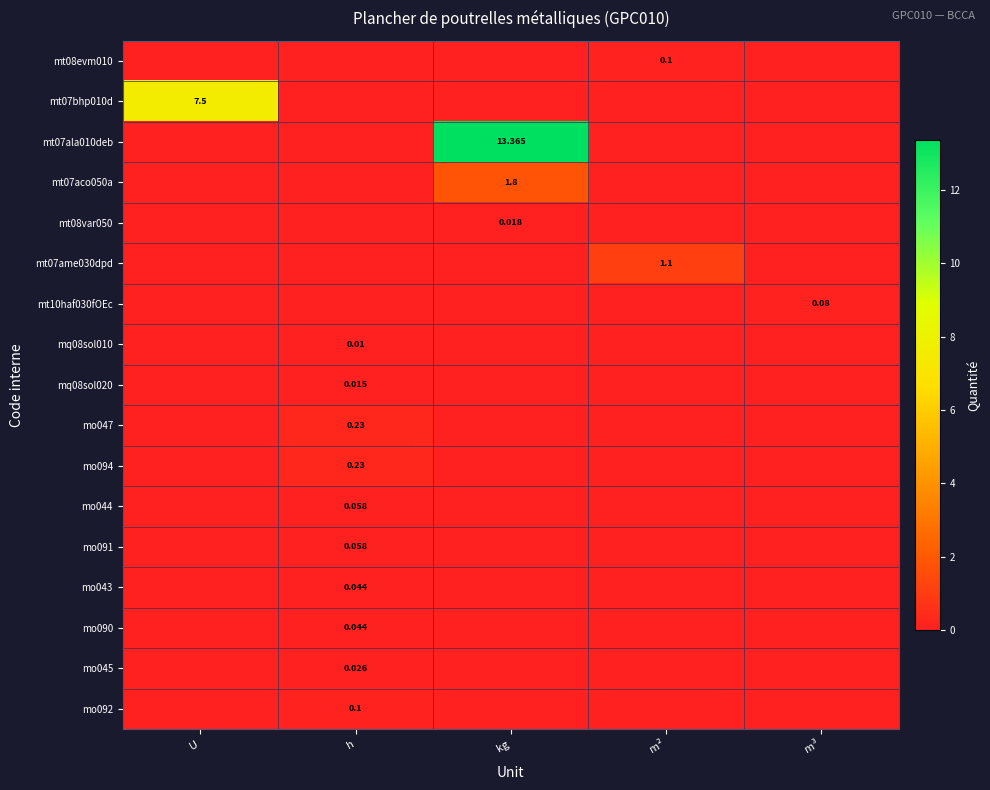

At h, list the series in order from largest to smallest.

mo047, mo094, mo092, mo044, mo091, mo043, mo090, mo045, mq08sol020, mq08sol010, mt08evm010, mt07bhp010d, mt07ala010deb, mt07aco050a, mt08var050, mt07ame030dpd, mt10haf030fOEc